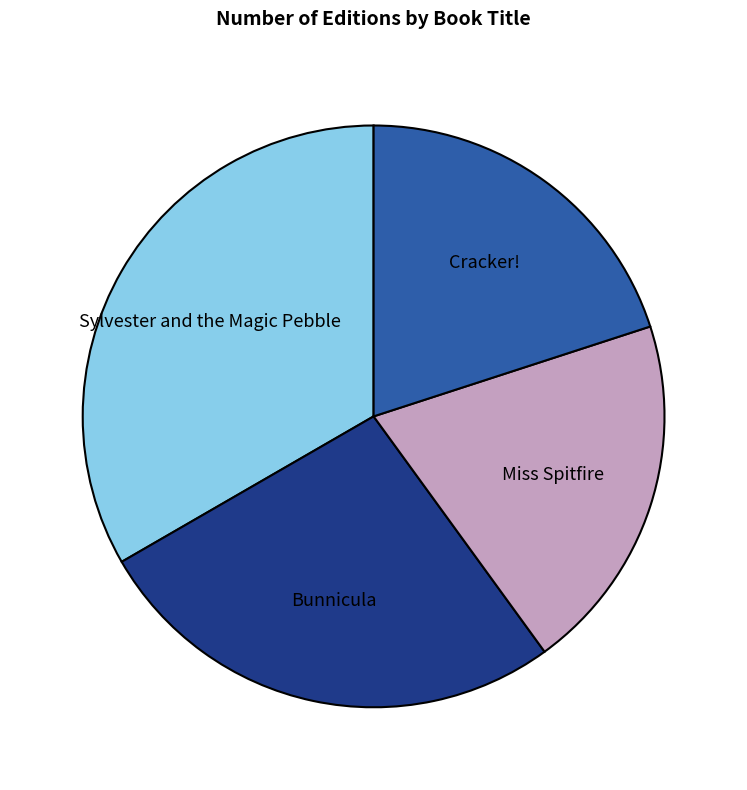

True or false: Bunnicula accounts for 34% of the total.

False